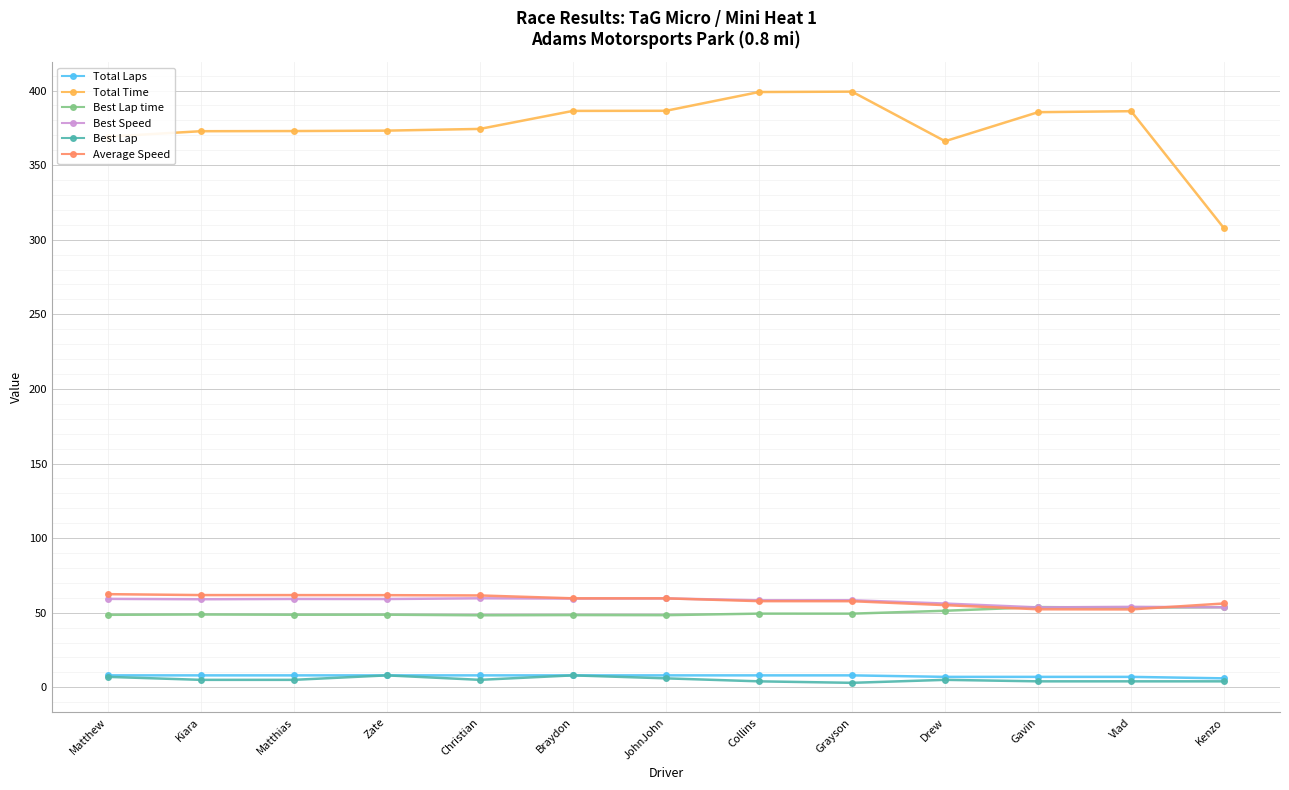

What is the sum of all Best Speed values?

749.3